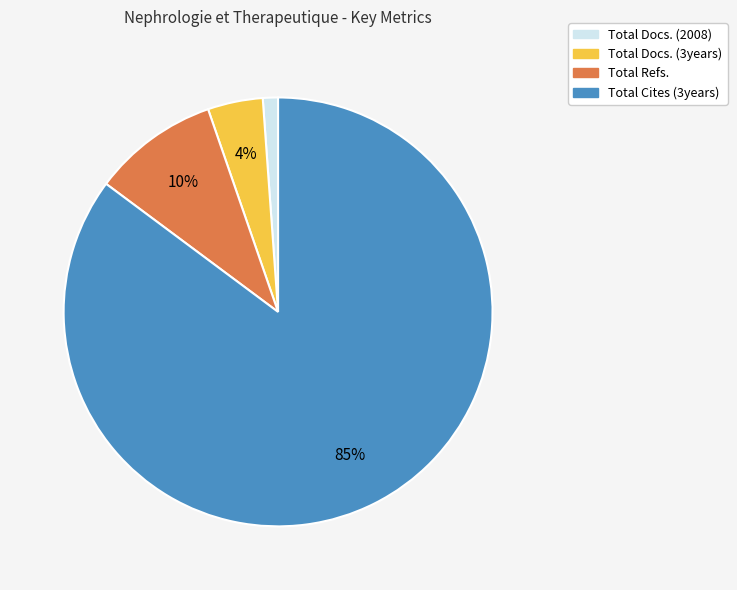

Which slice is the smallest?

Total Docs. (2008)